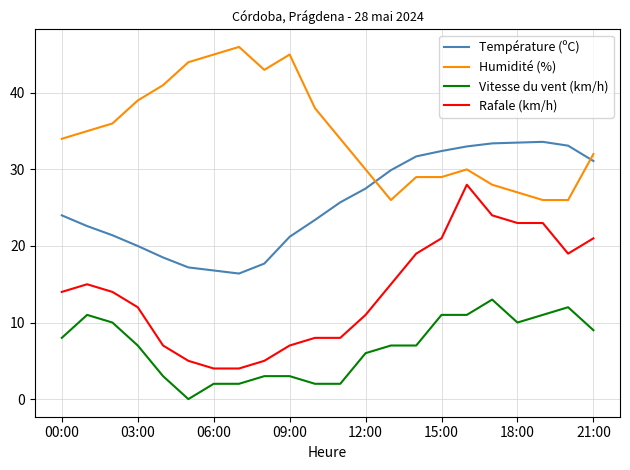

Is this an area chart (filled region under the line)?

No